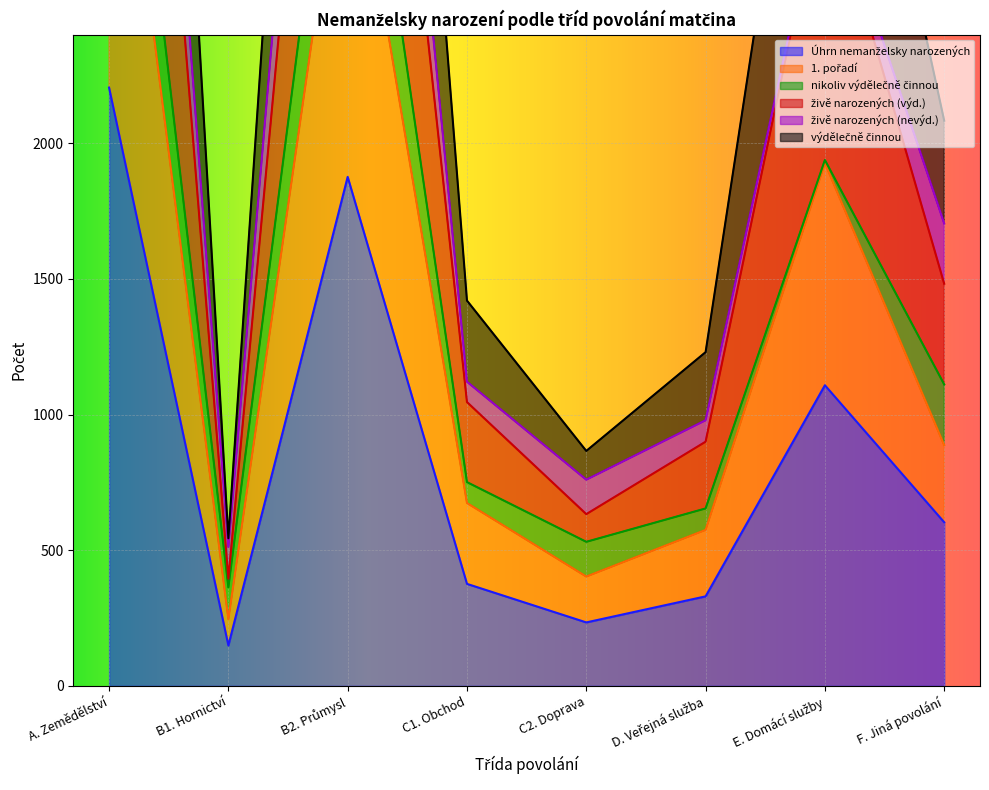

What is the maximum value for Úhrn nemanželsky narozených?

2205